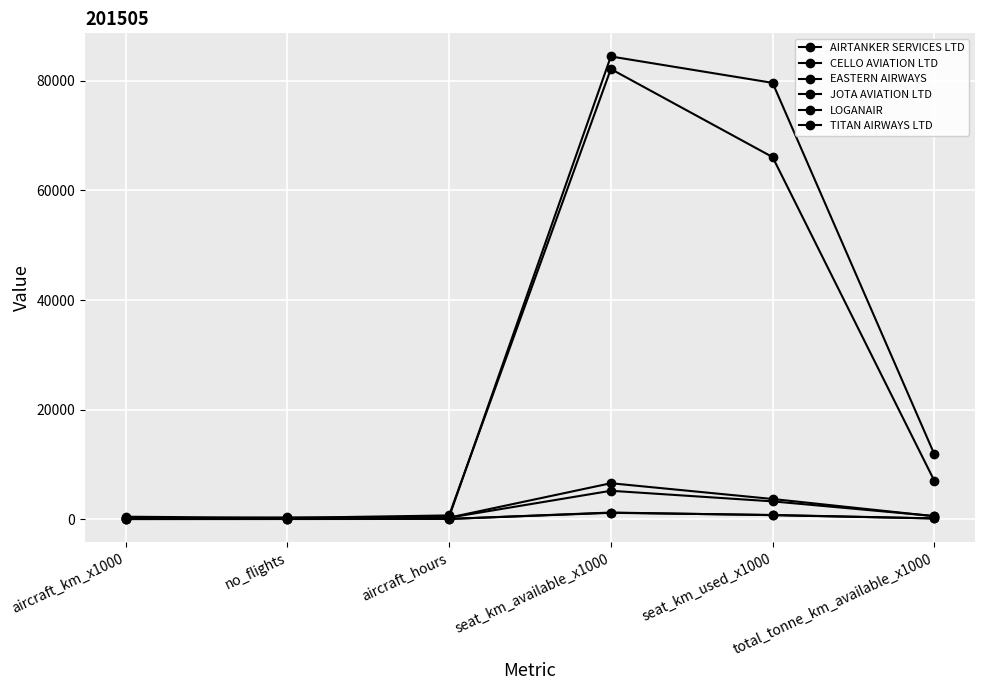

At which category does the chart reach its peak across all series?

seat_km_available_x1000